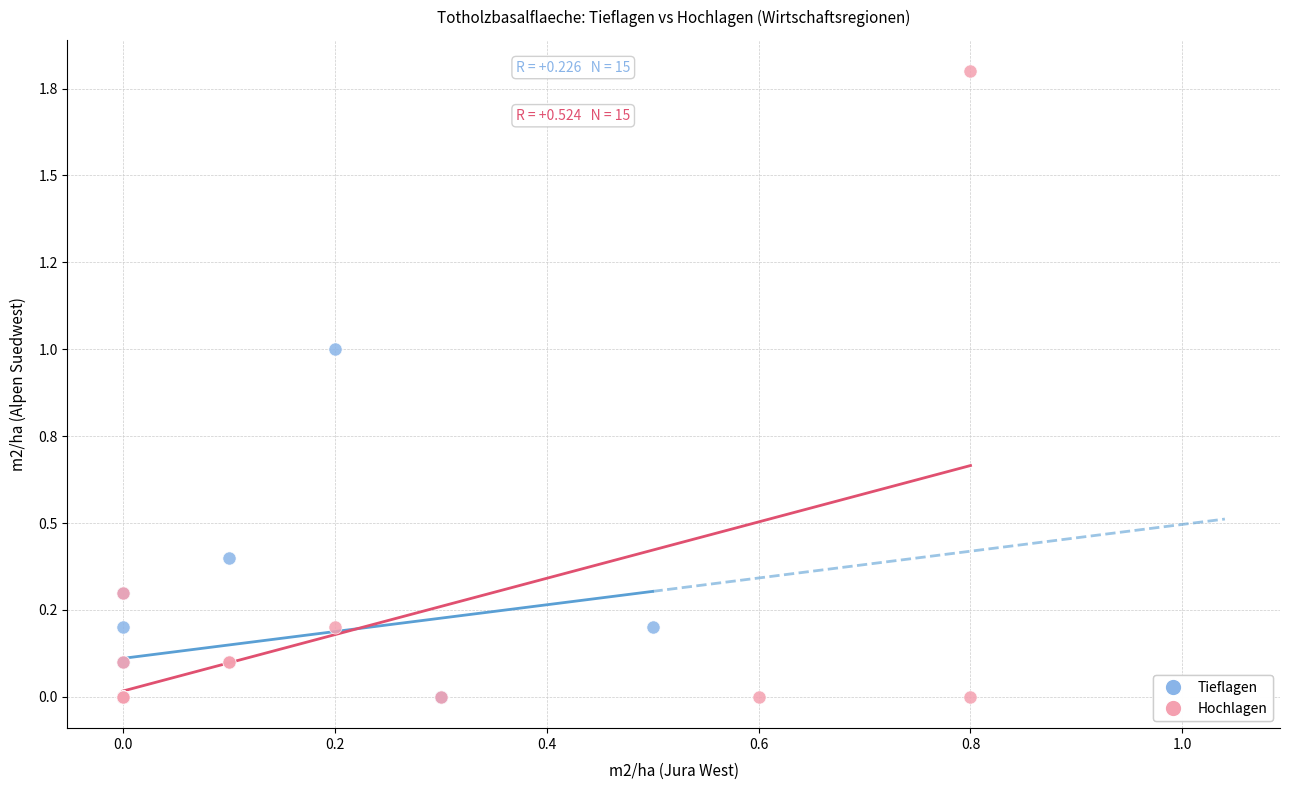

Which series contains the highest Y value?

Hochlagen